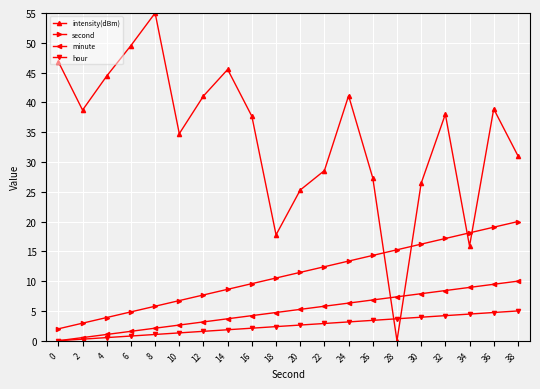

At which category does the chart reach its peak across all series?

8